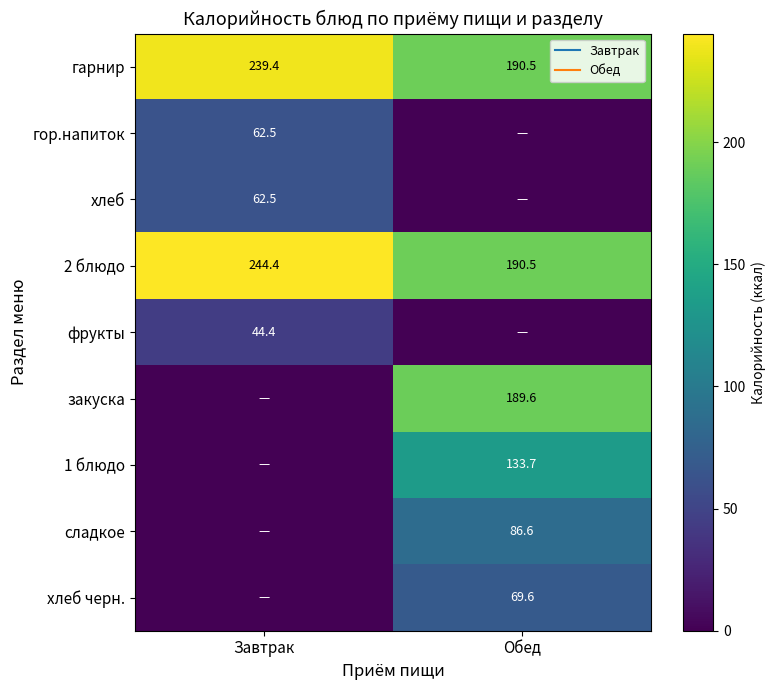

How many values in фрукты are above zero?

1